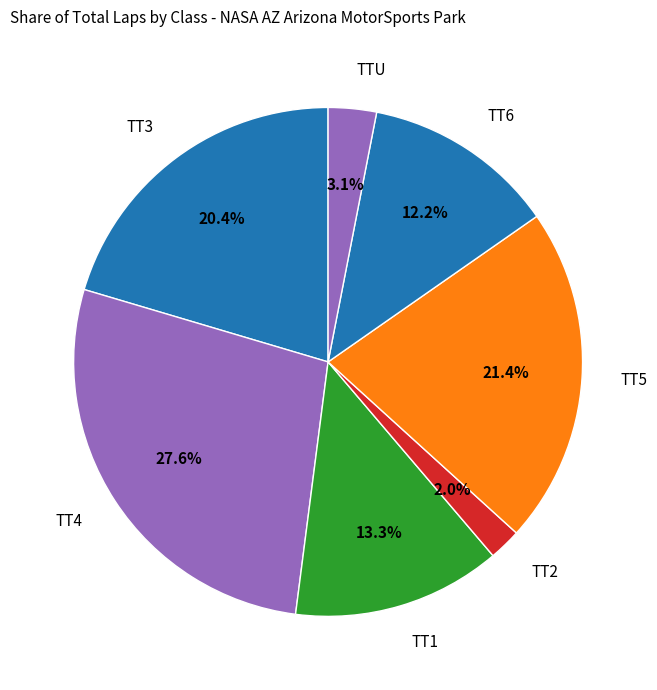

Is there any slice that represents more than half of the pie?

No